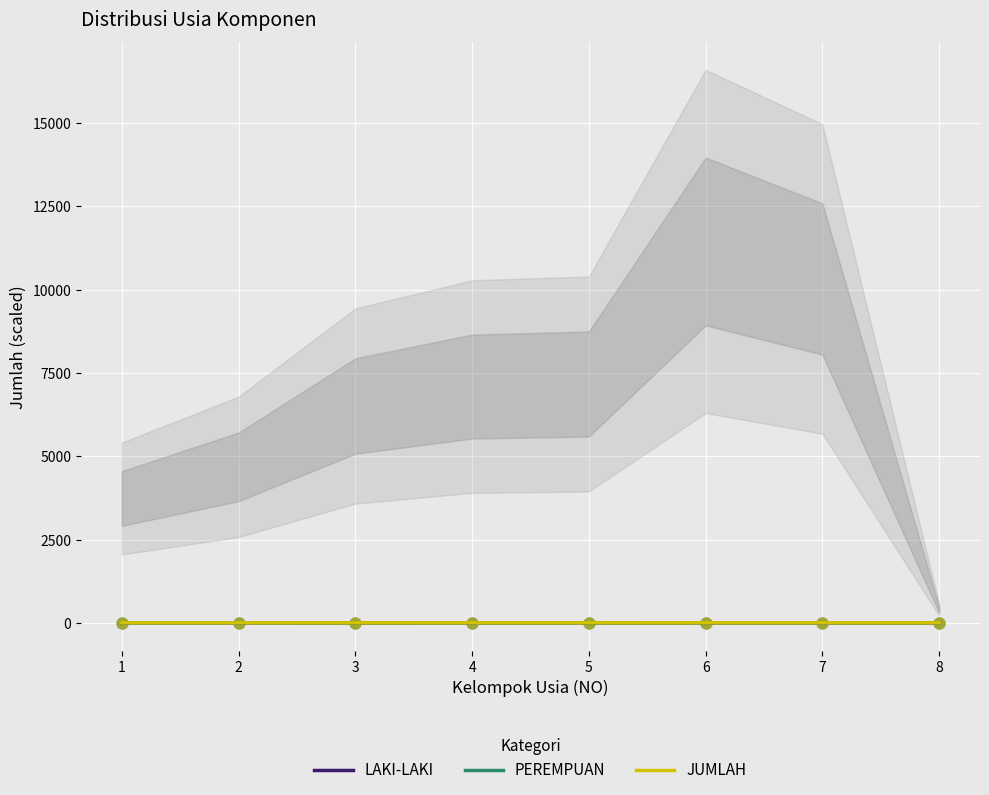

Is the value of JUMLAH at 3 greater than the value of LAKI-LAKI at 8?

Yes